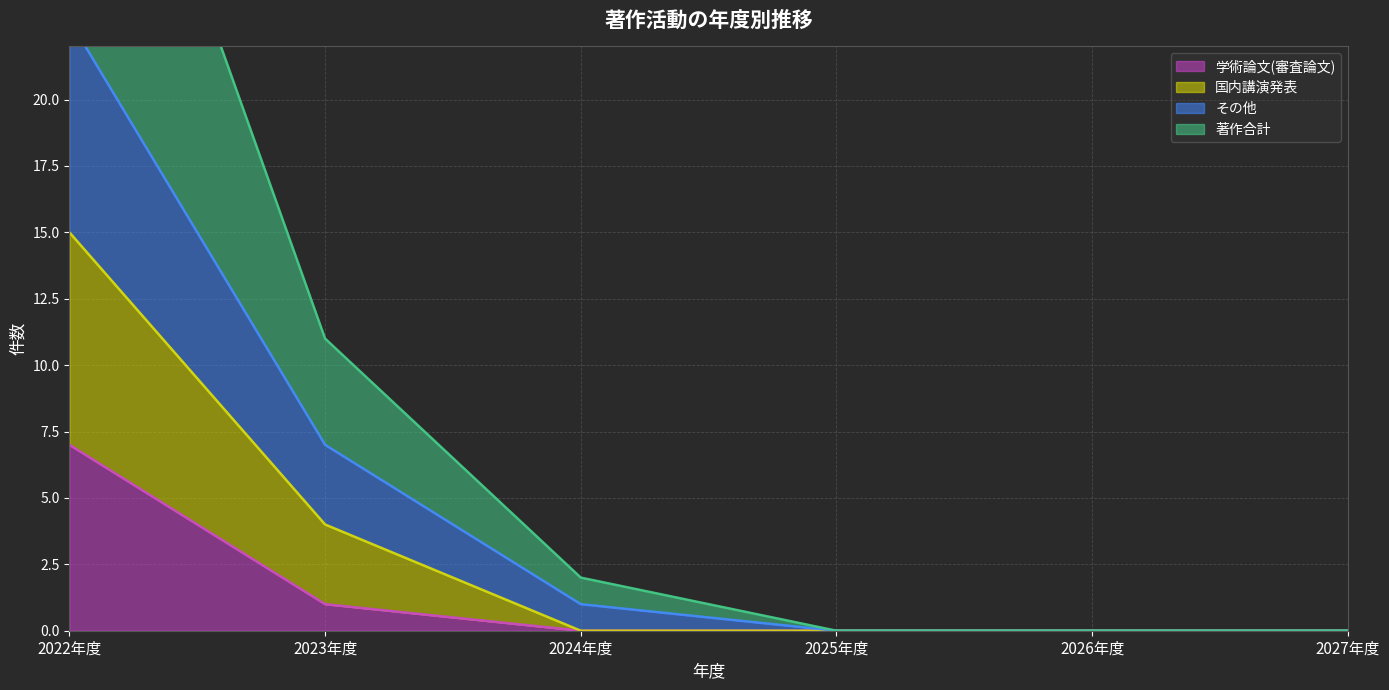

True or false: 学術論文(審査論文) has a value of 0 at 2026年度.

True